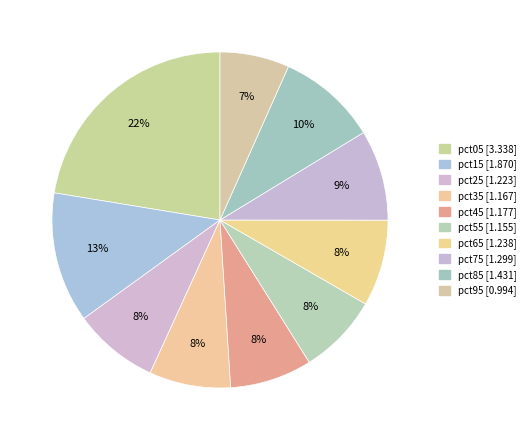

To the nearest percent, what is the average slice percentage?

10%